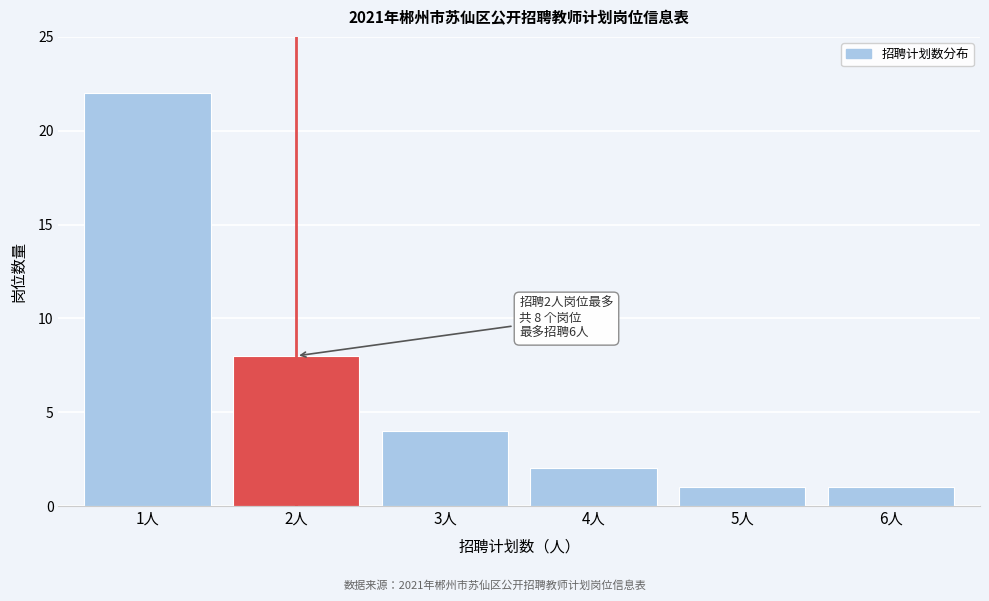

Reading right to left, transcribe all the data shown in this chart.

6人=1	5人=1	4人=2	3人=4	2人=8	1人=22